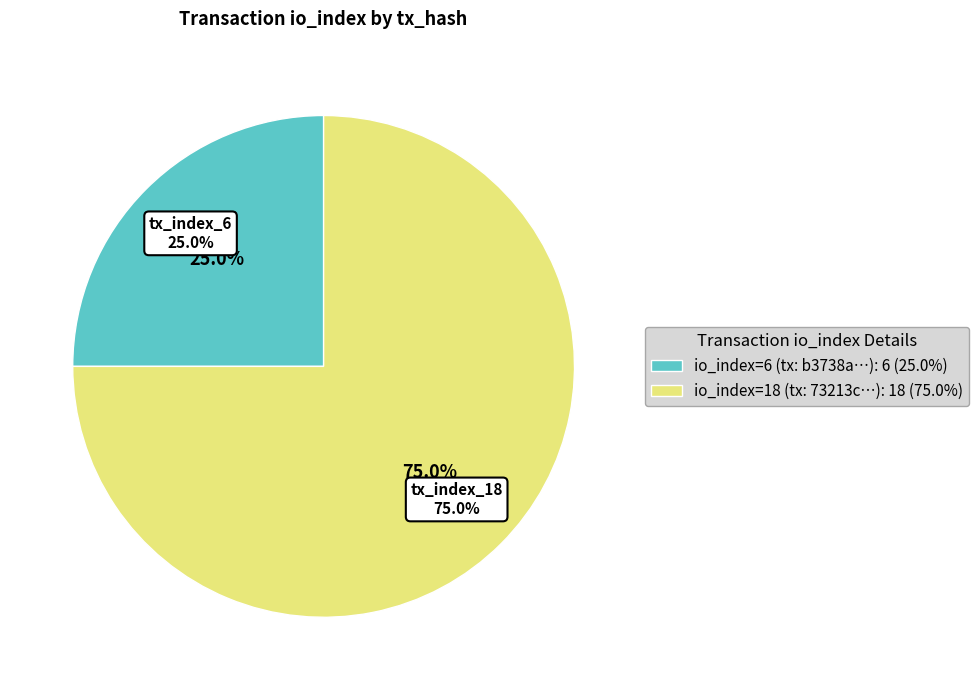

Is it true that tx_index_6 is 25% of the pie?

True